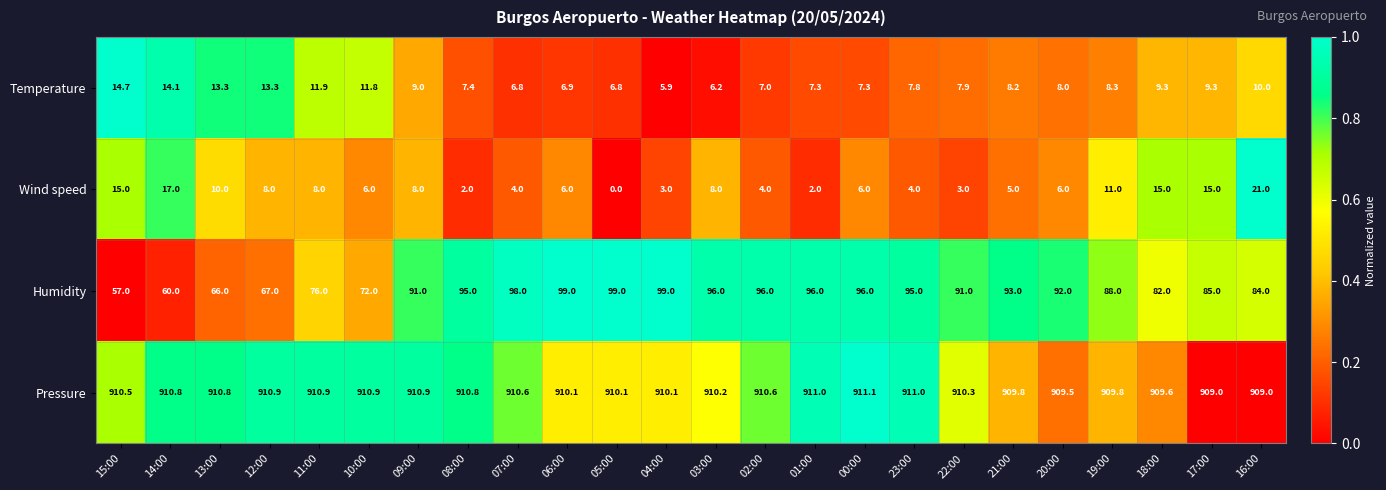

What is the total value across all series at 11:00?

1006.8